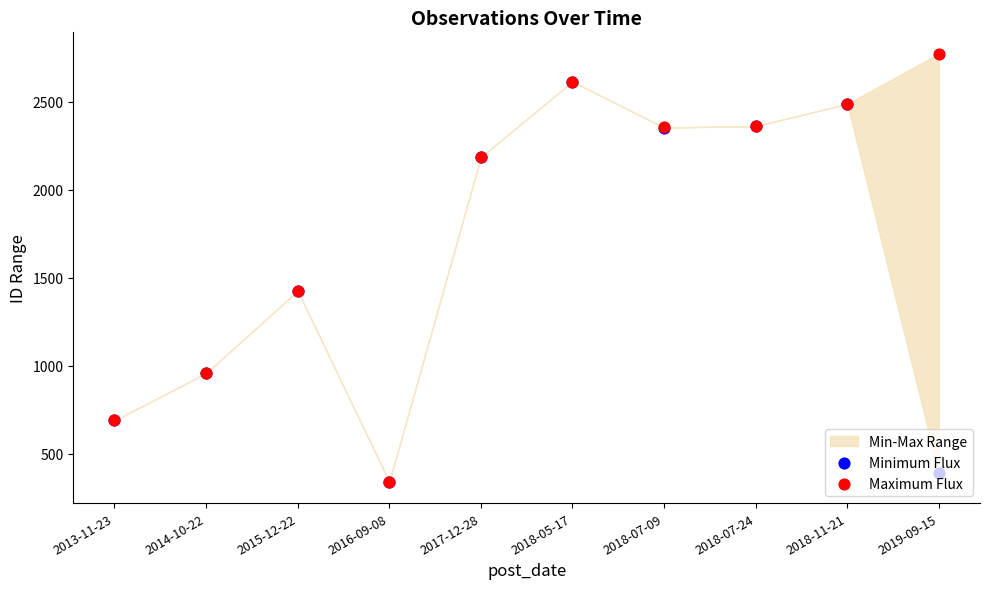

Which series has the largest total across all categories?

Maximum Flux